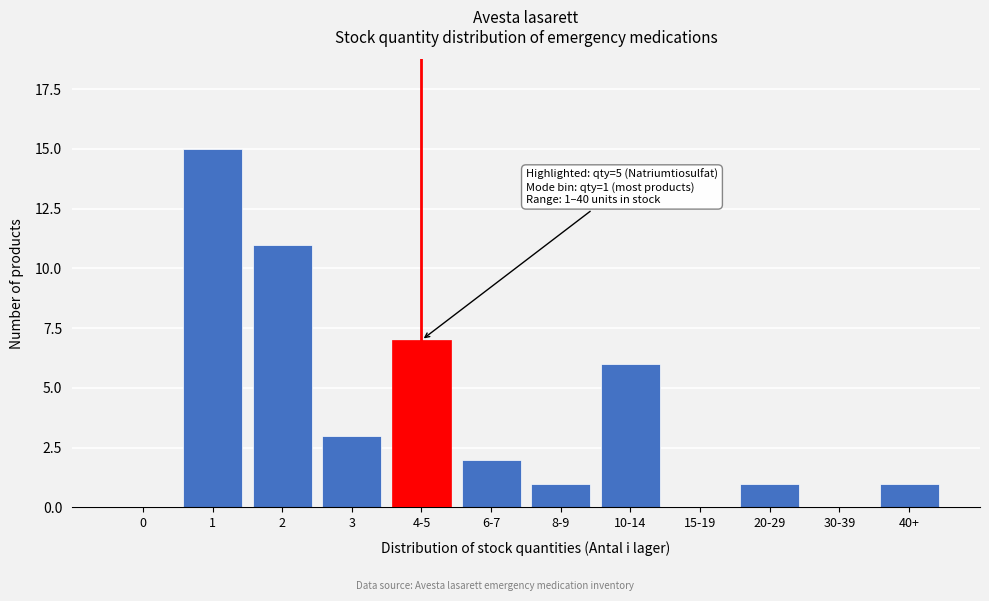

Reading left to right, extract all data points from this chart.

0=0	1=15	2=11	3=3	4-5=7	6-7=2	8-9=1	10-14=6	15-19=0	20-29=1	30-39=0	40+=1